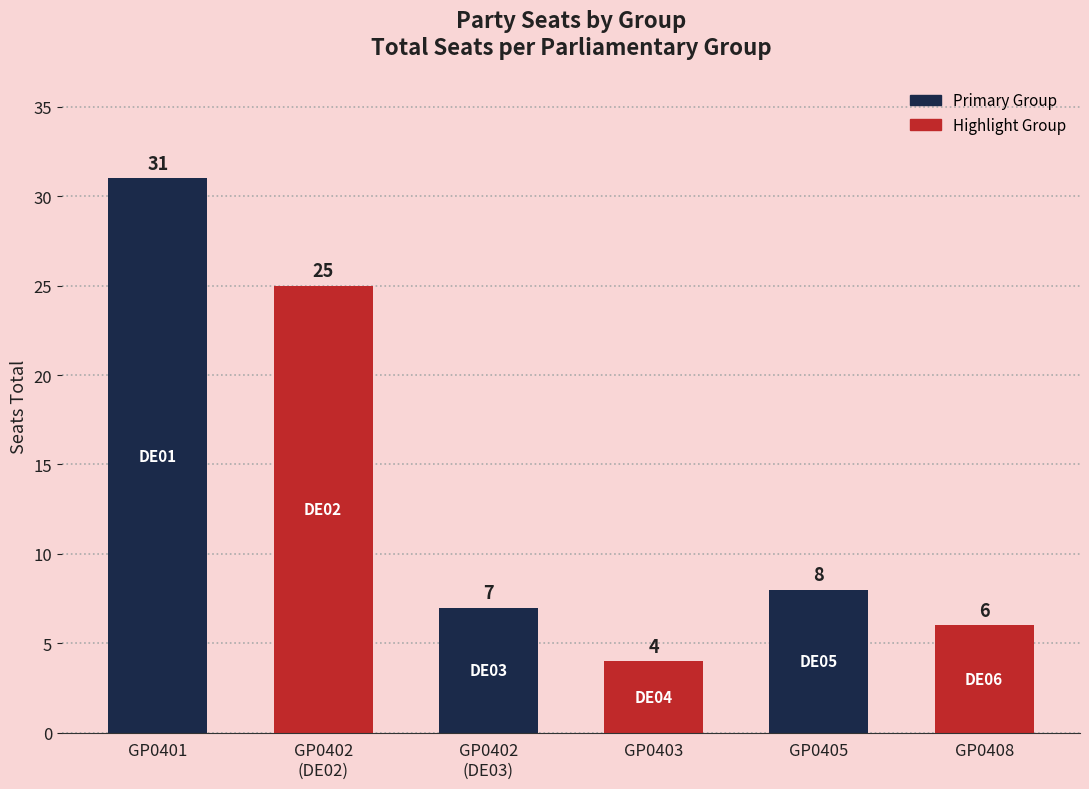

Are the bars grouped side by side (vs. stacked)?

No